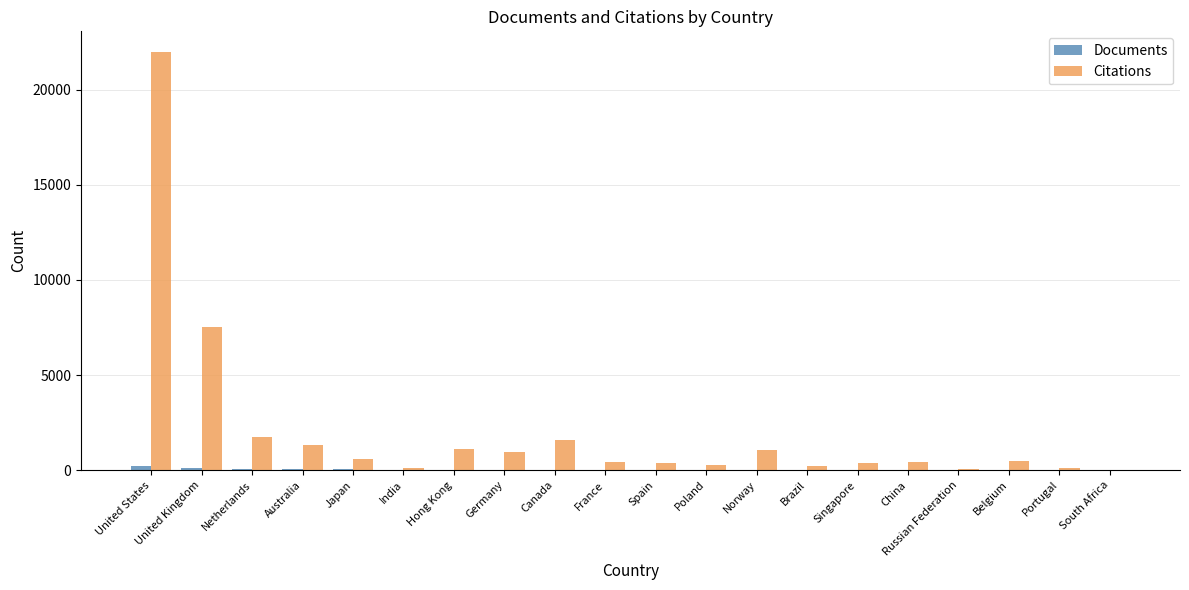

What is the sum of all Citations values?

40741